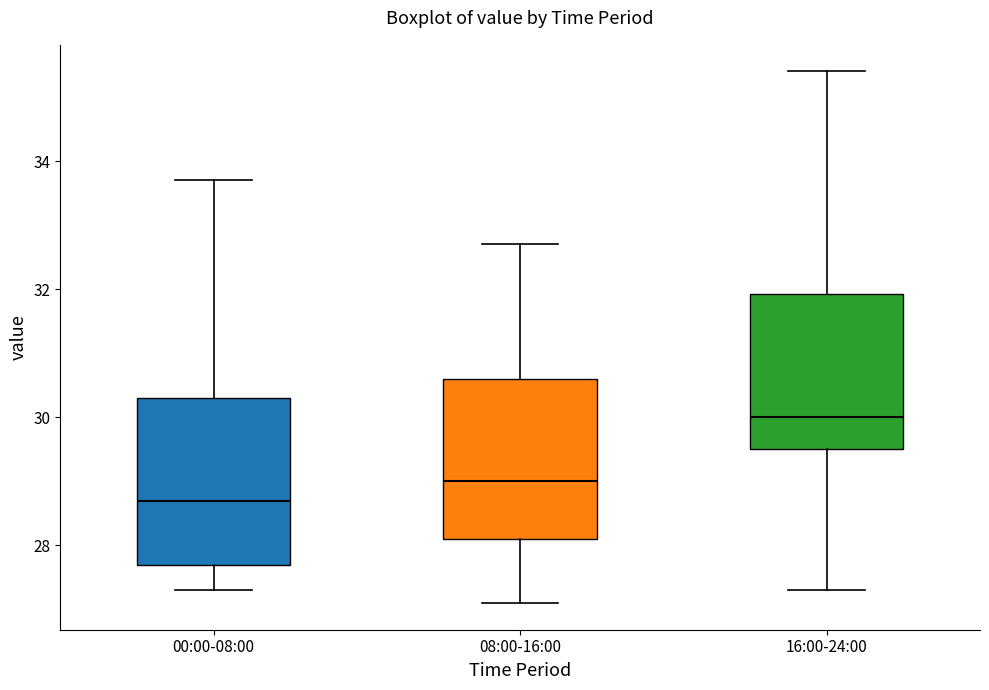

Which box has the highest median line?

16:00-24:00